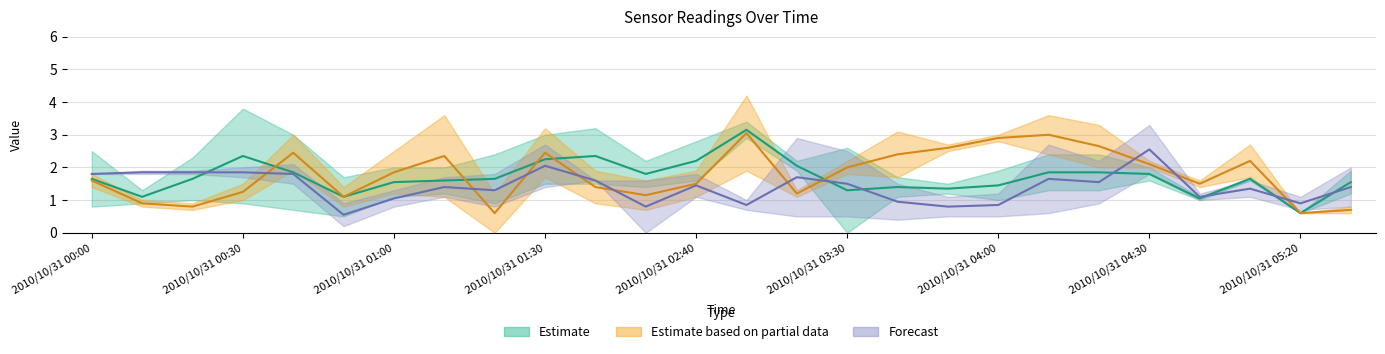

What position from the right is 2010/10/31 01:30?

17